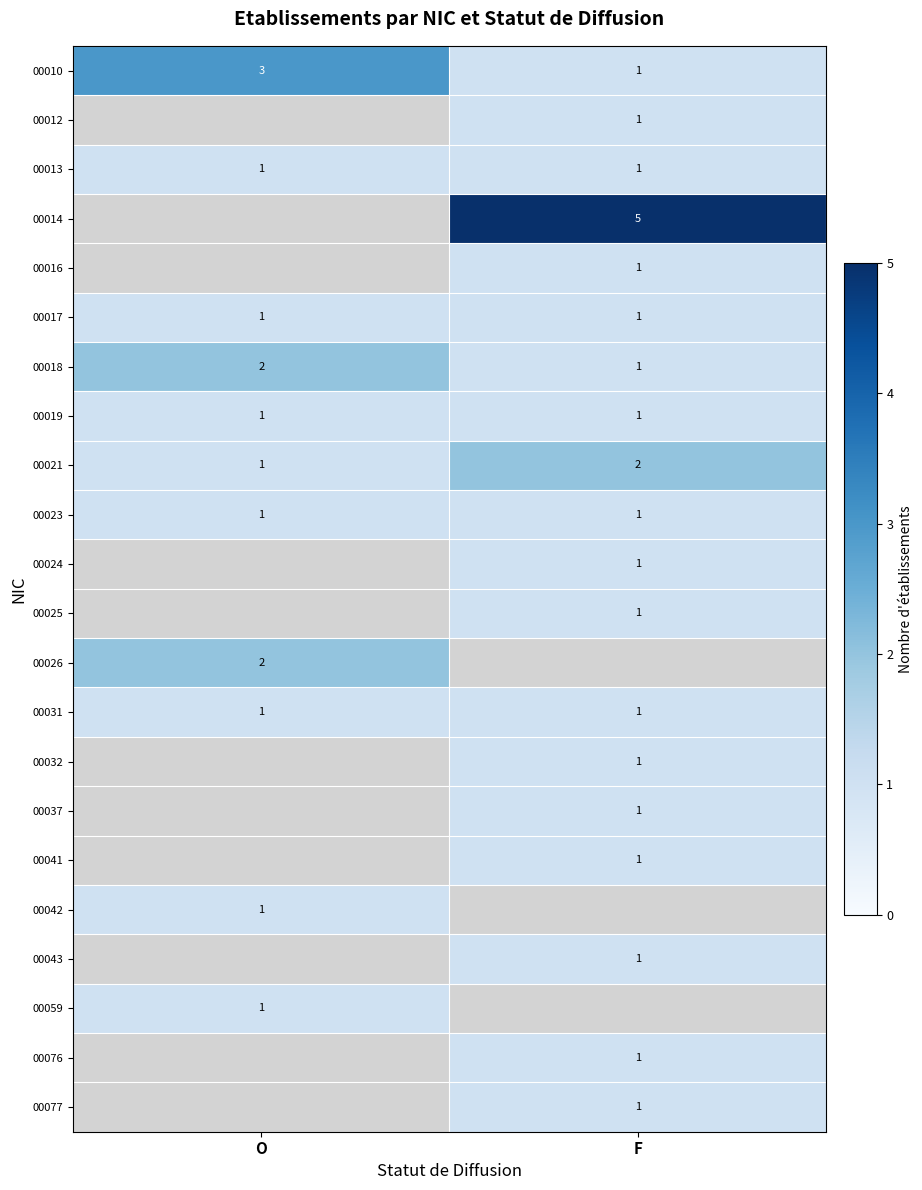

The value of 00037 at F is 1. True or false?

True